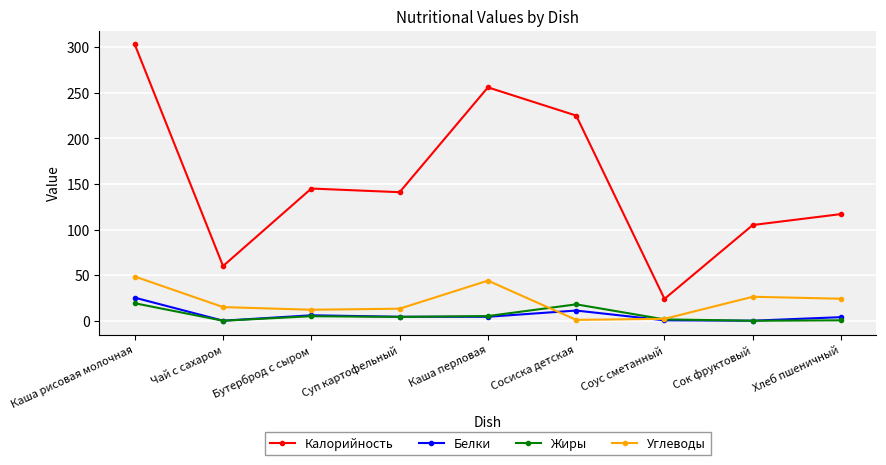

What is the maximum value shown in the chart?

303.0